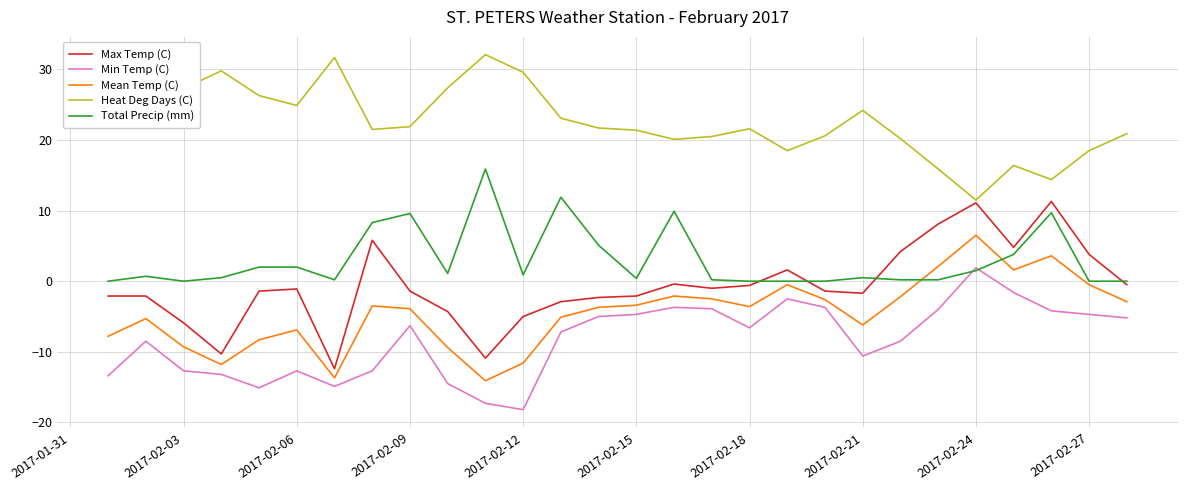

List the series in order of their peak value, highest first.

Heat Deg Days (C), Total Precip (mm), Max Temp (C), Mean Temp (C), Min Temp (C)